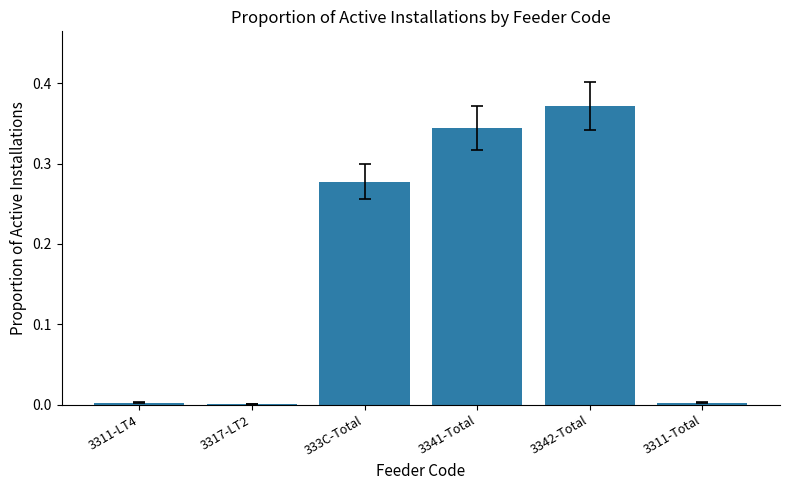

At which category does the chart reach its peak across all series?

3342-Total